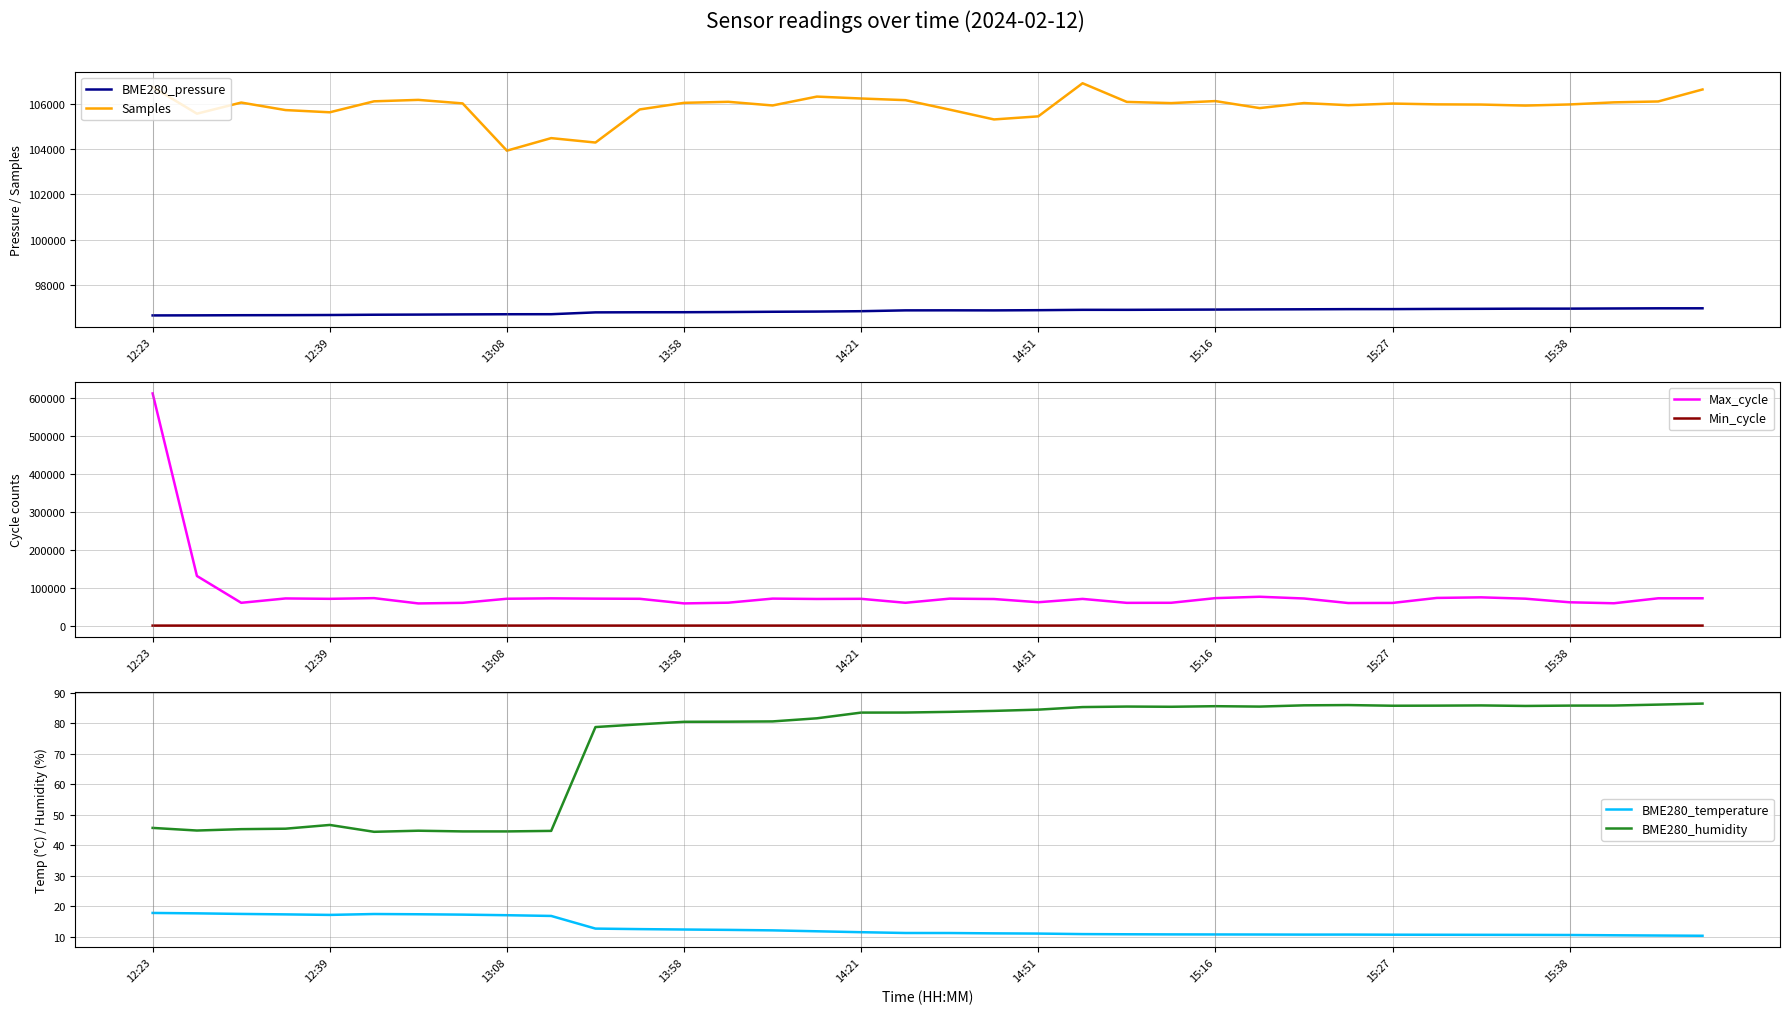

What is the value of the Min_cycle point at the 8th from the left?

1293.0